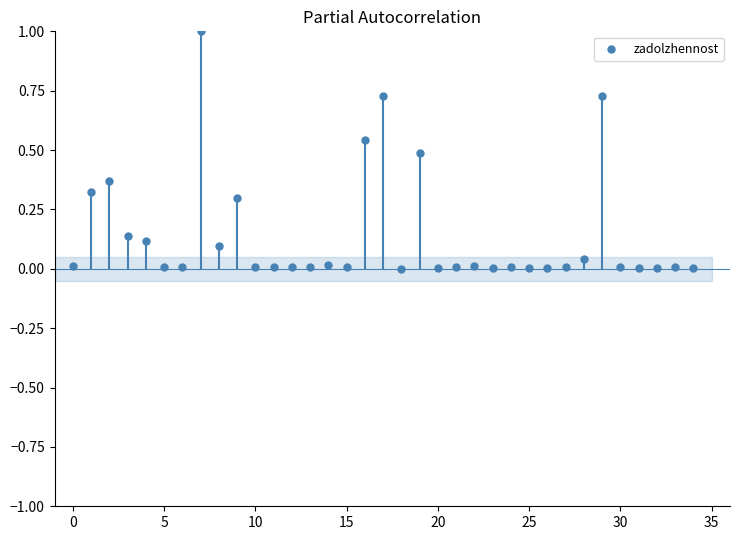

What is the range of Y values (max minus min)?

1.0